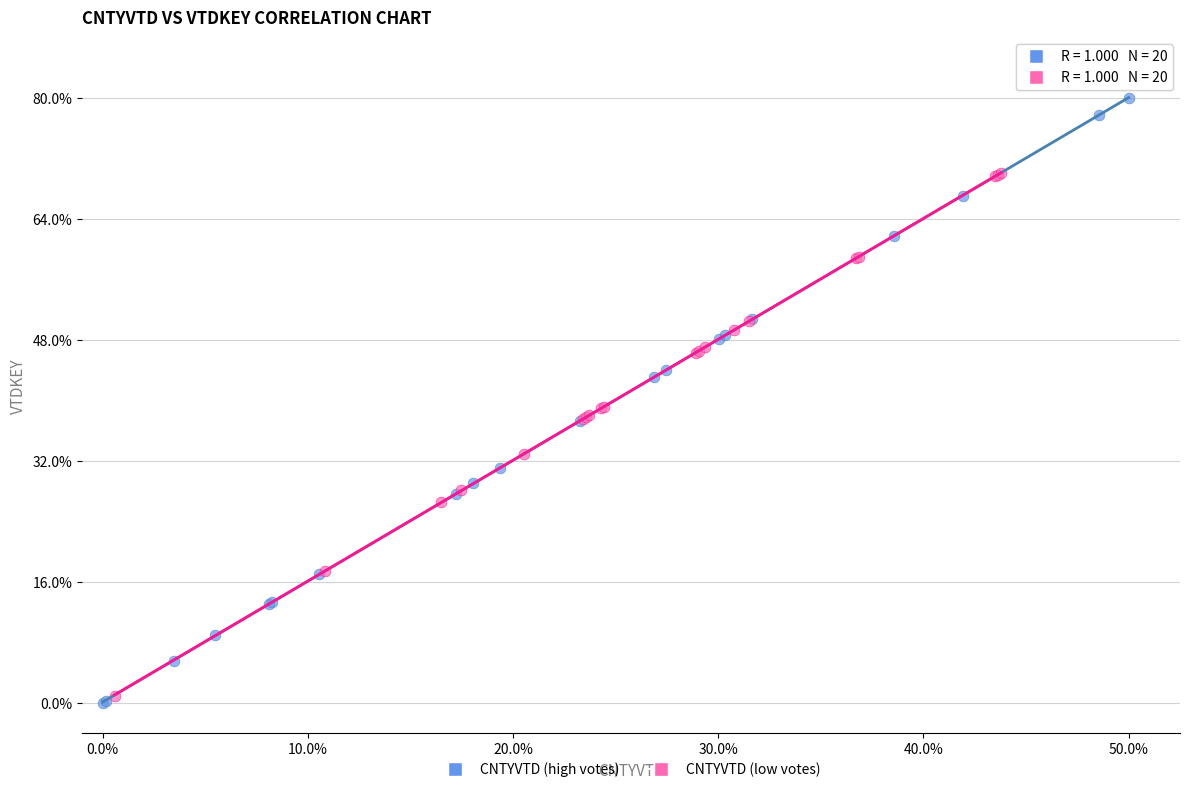

Which series reaches the maximum Y coordinate?

CNTYVTD (high votes)